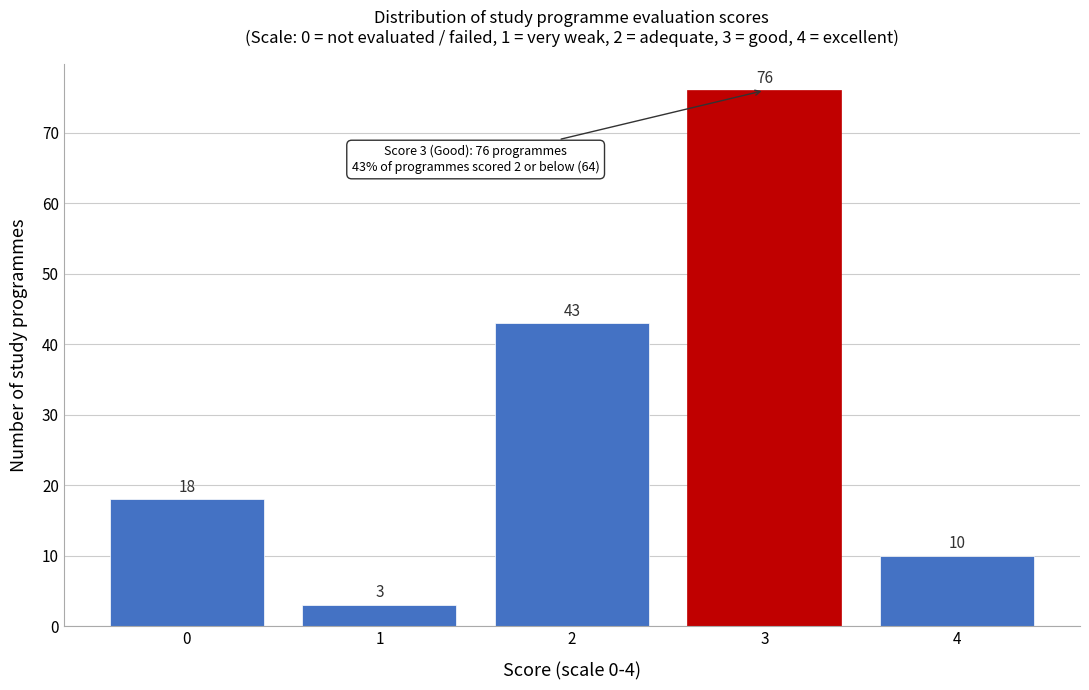

Reading right to left, list all the values displayed in this chart.

10	76	43	3	18